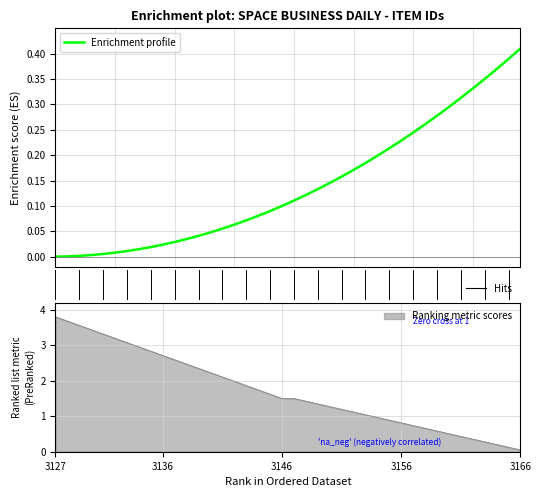

The value at 1965-12-09 is 0.4. True or false?

False